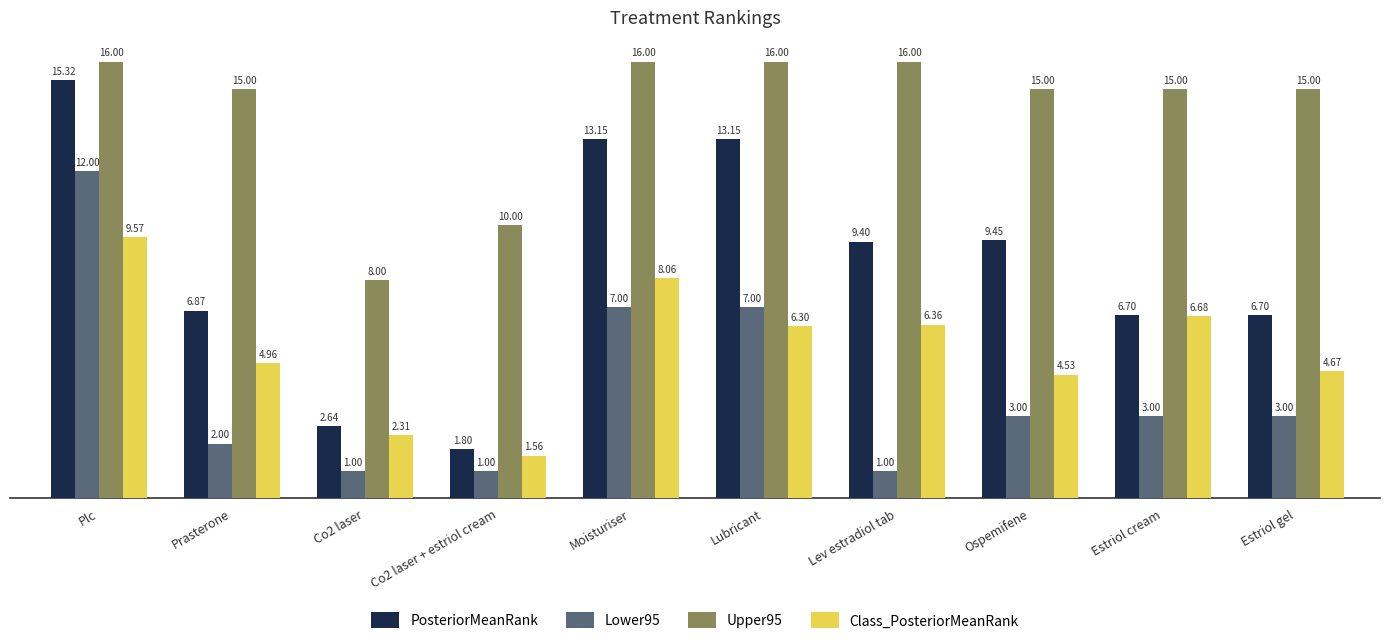

How many values in the PosteriorMeanRank series exceed 9?

5